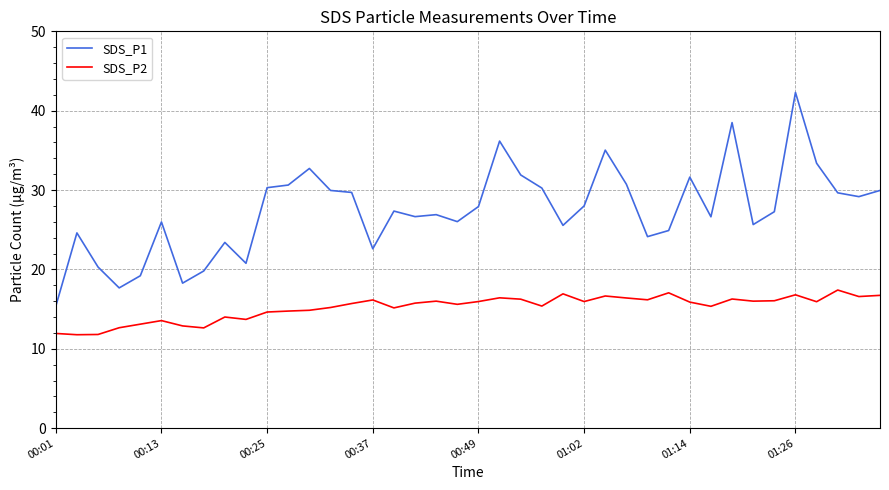

What is the highest value of the SDS_P2 series?

17.4